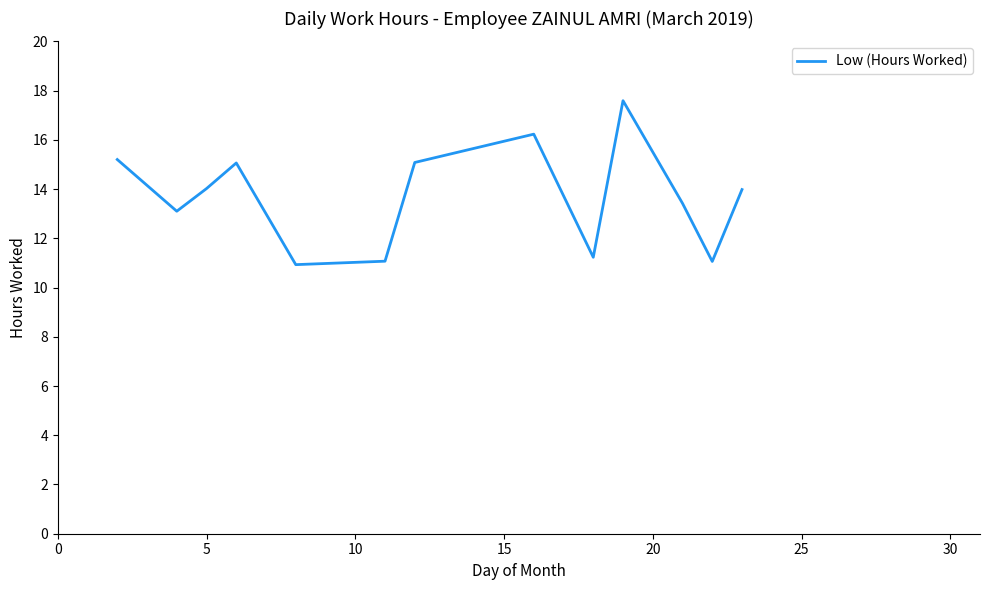

What is the maximum value shown in the chart?

17.6